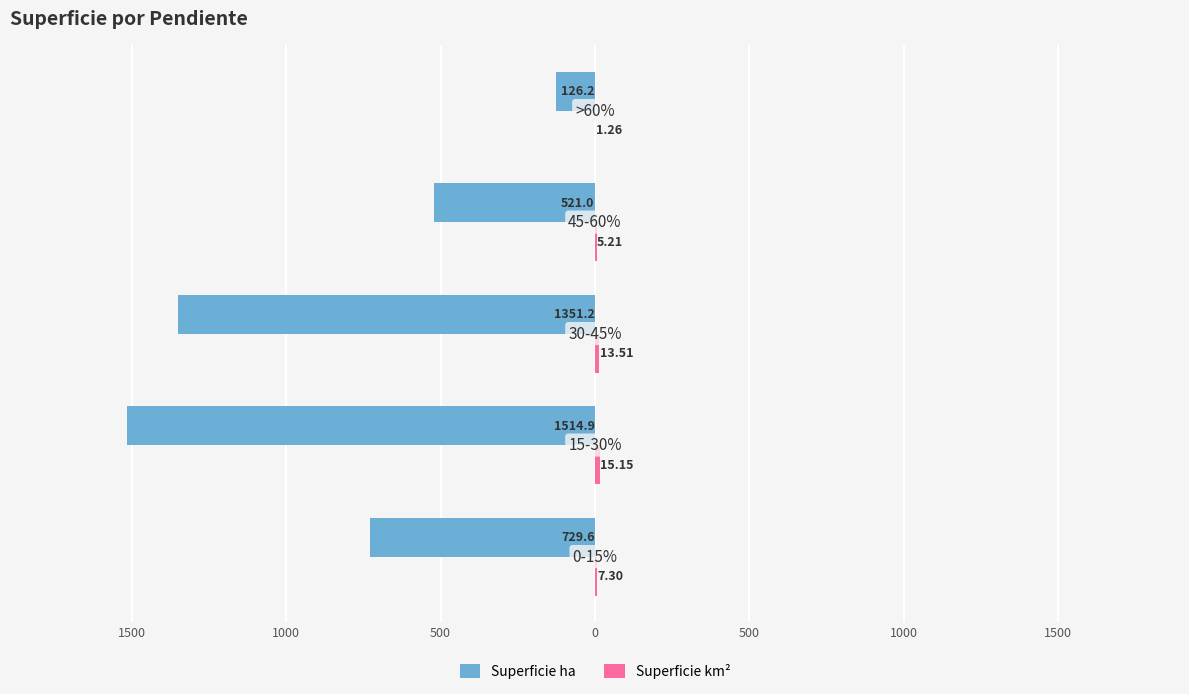

Reading left to right, list all the values displayed in this chart.

Superficie ha: -729.6	-1514.9	-1351.2	-521.0	-126.2
Superficie km²: 7.3	15.1	13.5	5.2	1.3